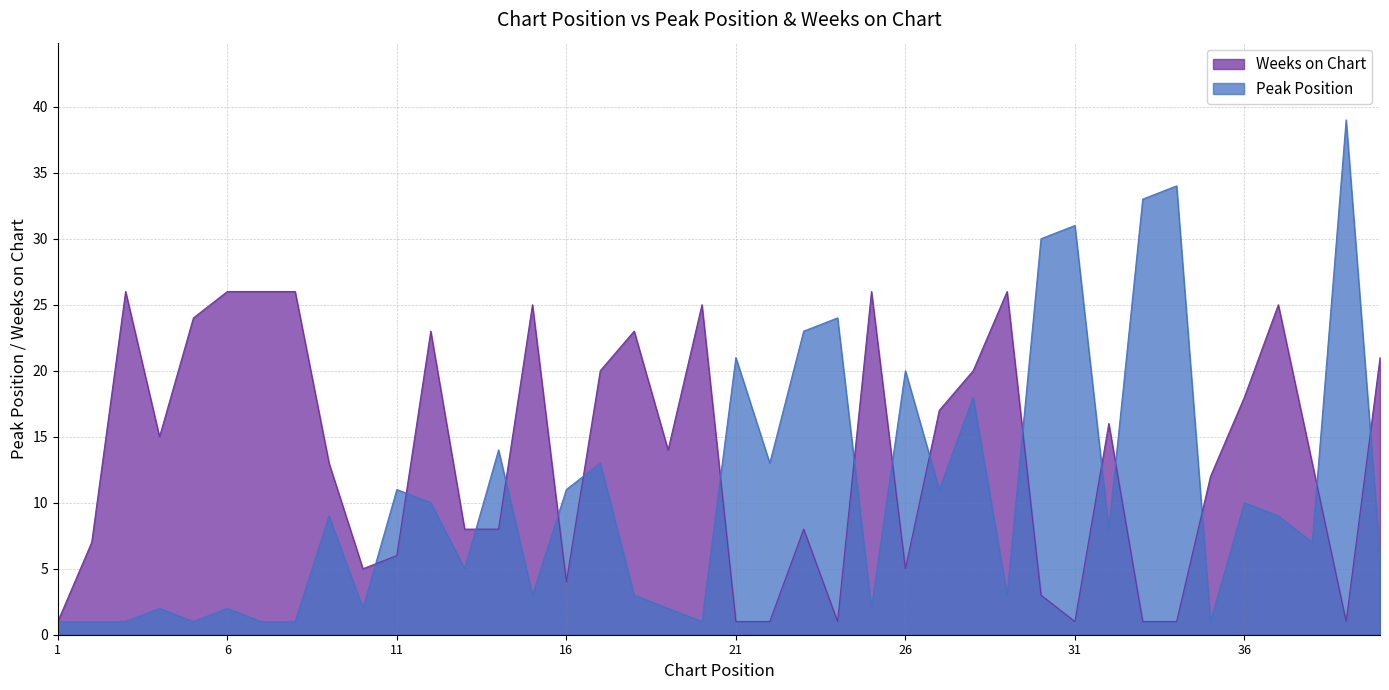

What is the value of the Weeks on Chart point at the 26th from the left?

5